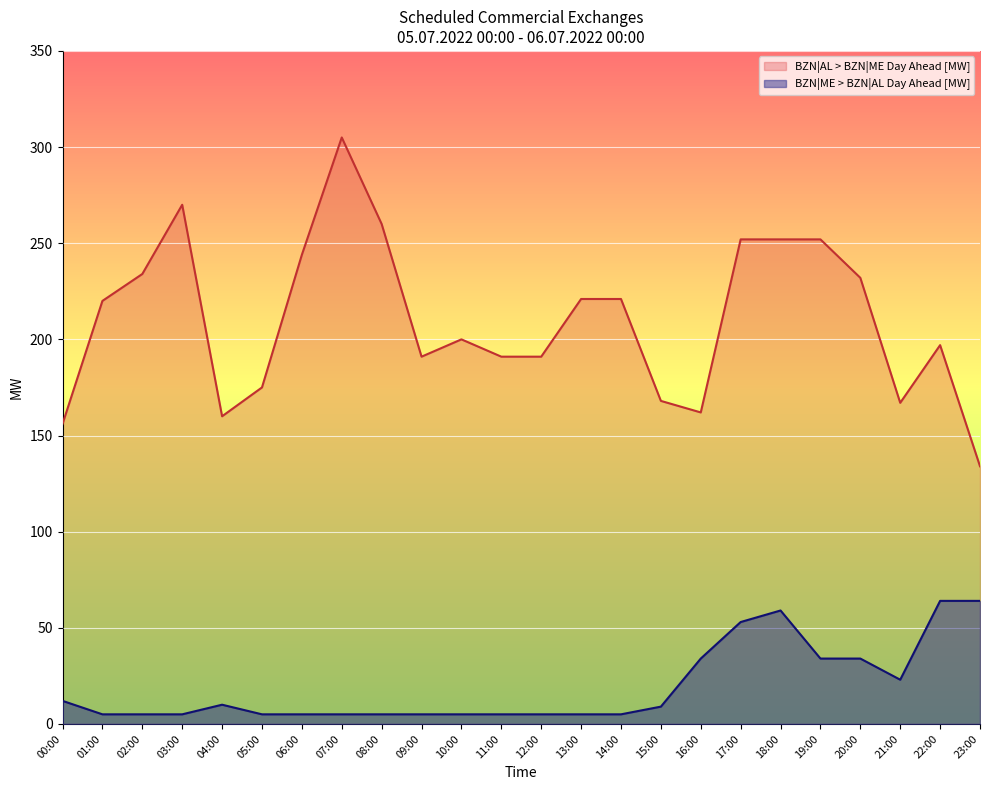

True or false: BZN|ME > BZN|AL Day Ahead [MW] and BZN|AL > BZN|ME Day Ahead [MW] cross at least once.

False